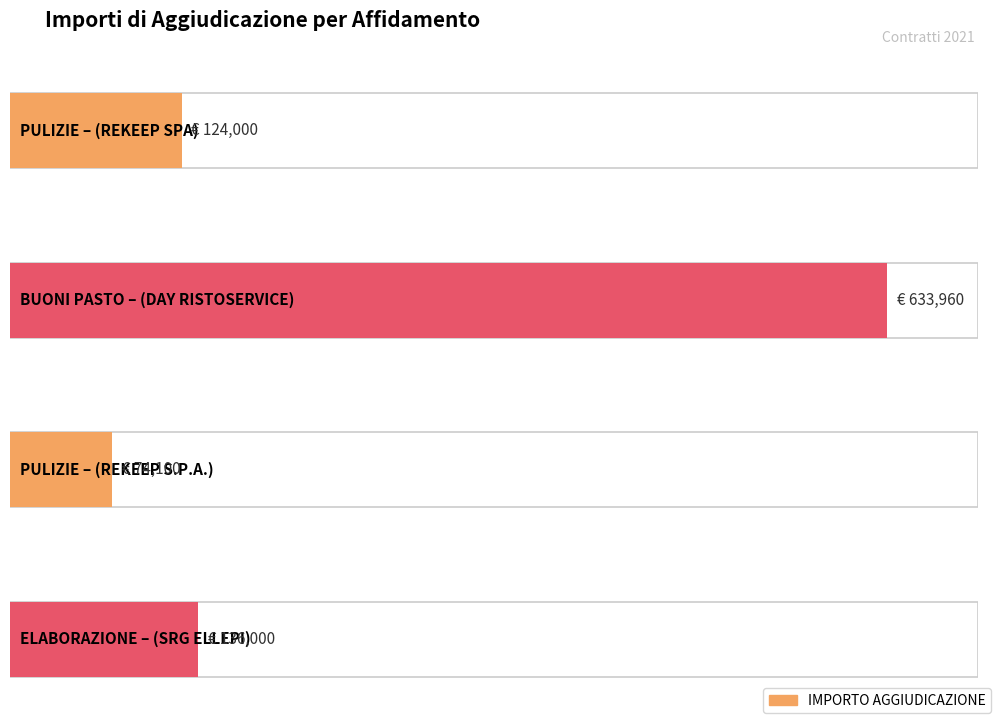

Reading left to right, transcribe all the data shown in this chart.

PULIZIE
(REKEEP SPA)=124000	BUONI PASTO
(DAY RISTOSERVICE)=633960	PULIZIE
(REKEEP S.P.A.)=74100	ELABORAZIONE
(SRG ELLEPI)=136000